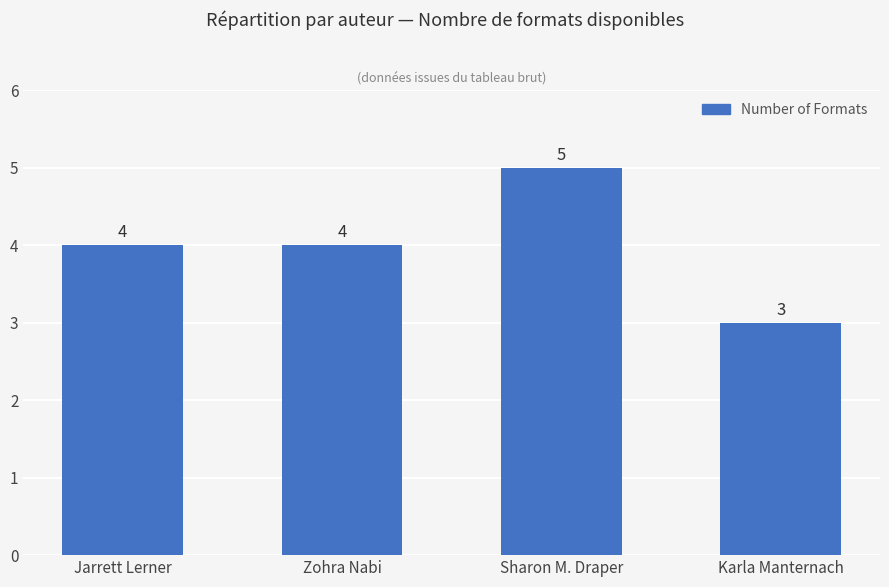

Which has a higher value, Zohra Nabi or Sharon M. Draper?

Sharon M. Draper